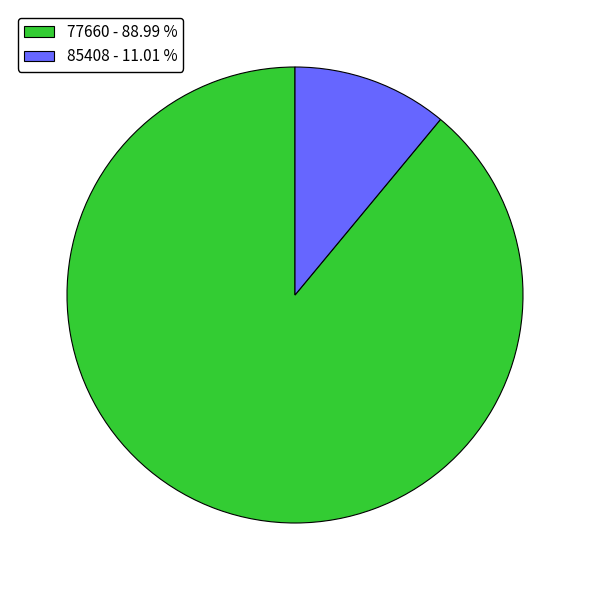

The 77660 slice represents 78% of the pie. True or false?

False